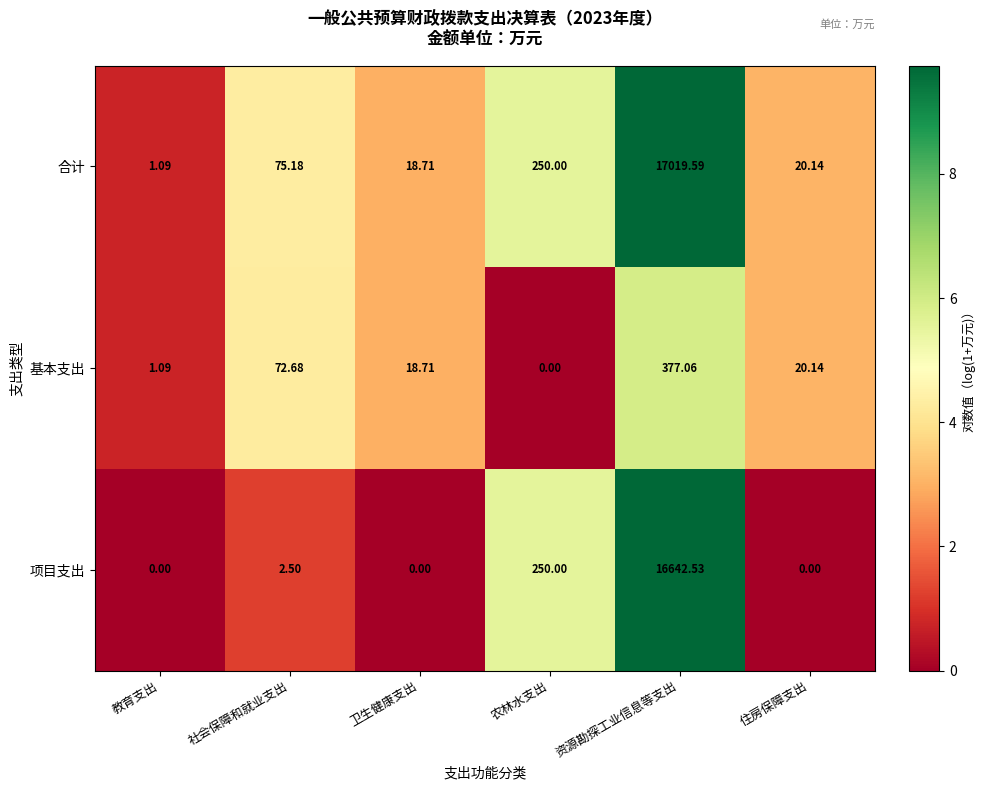

How many data points does each series have?

6